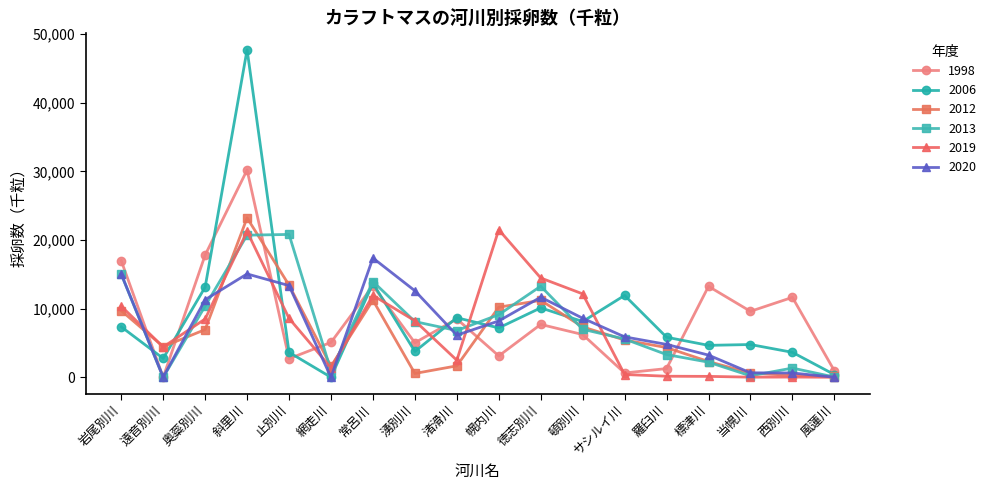

The value of 1998 at 渚滑川 is 12892. True or false?

False